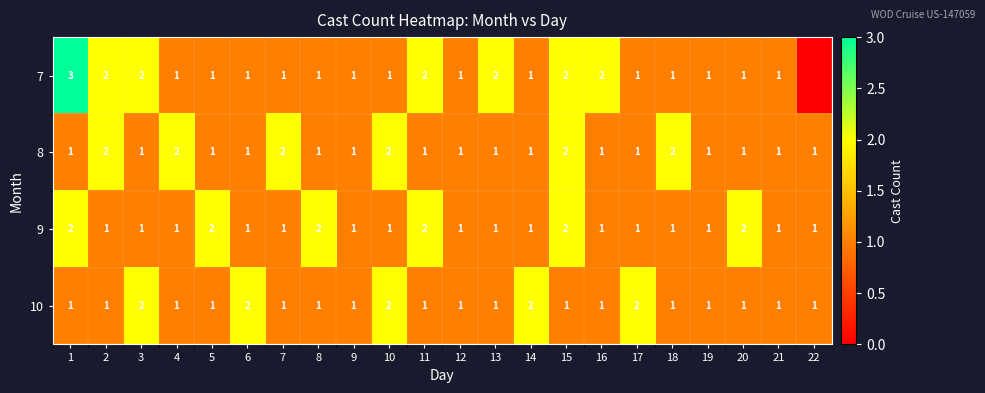

What is the total value across all series at 13?

5